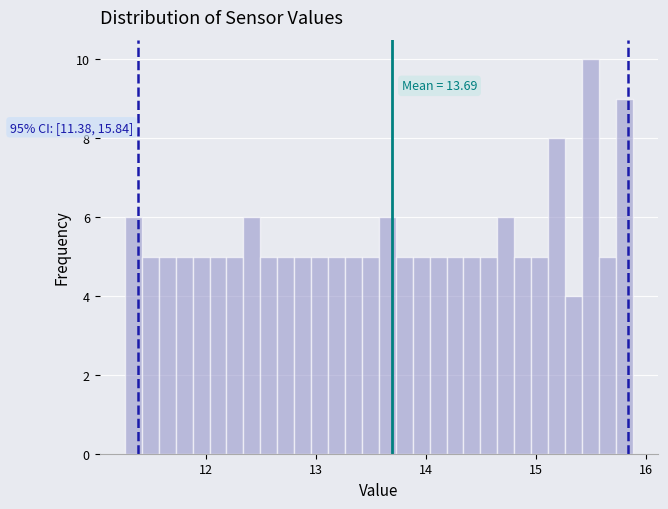

Around what value on the x-axis is the tallest bar? Give the approximate position of its centre, as read against the axis.

15.5